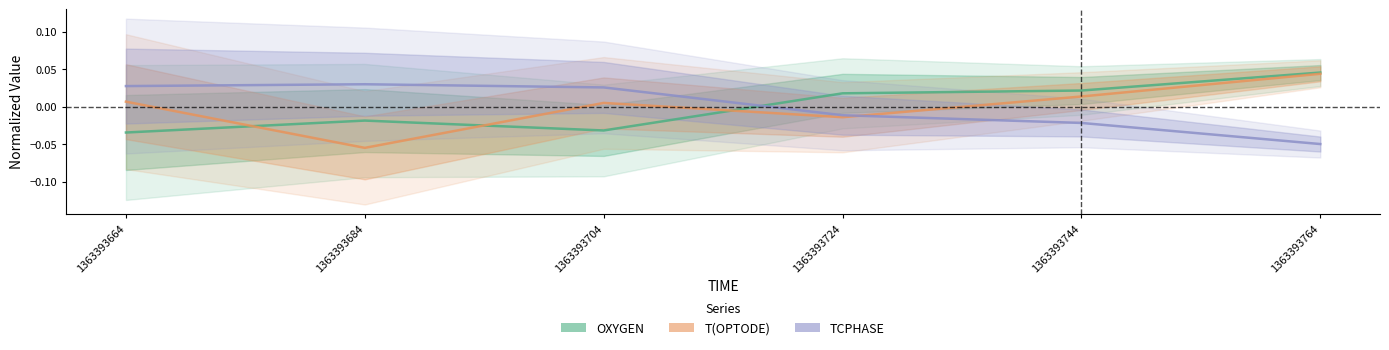

How many TCPHASE values are between 0 and 1?

3